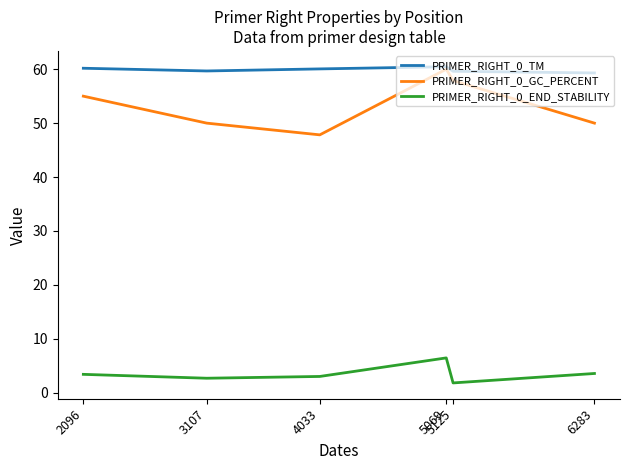

What is the minimum value shown in the chart?

1.8